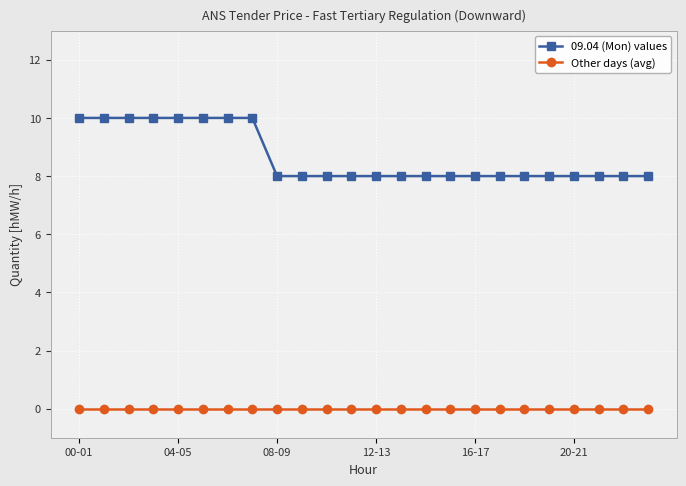

How many lines are shown in the chart?

2